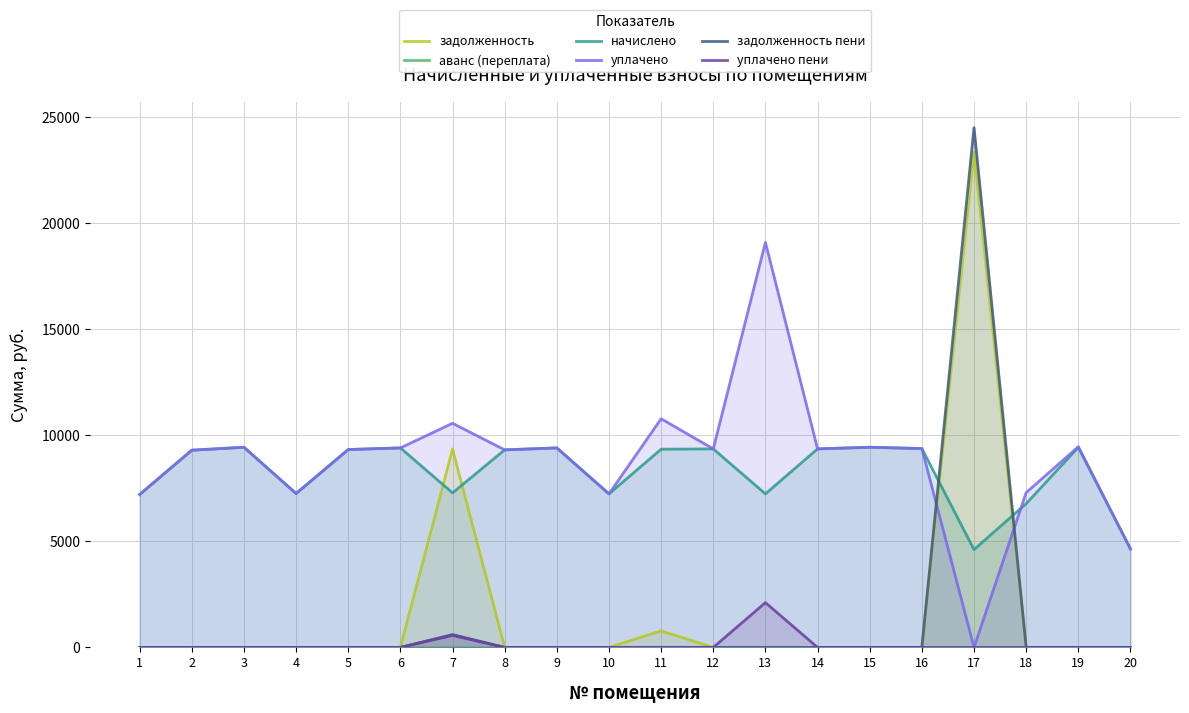

Which series changed the most between 3 and 11?

уплачено